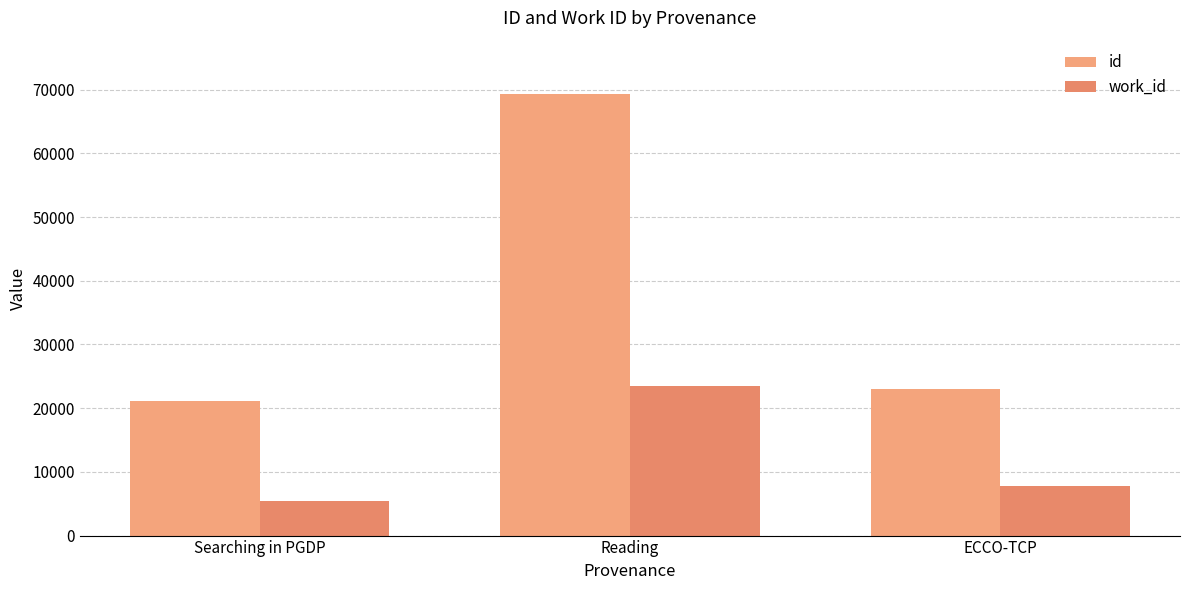

What is the value of the work_id bar at the 3rd from the left?

7738